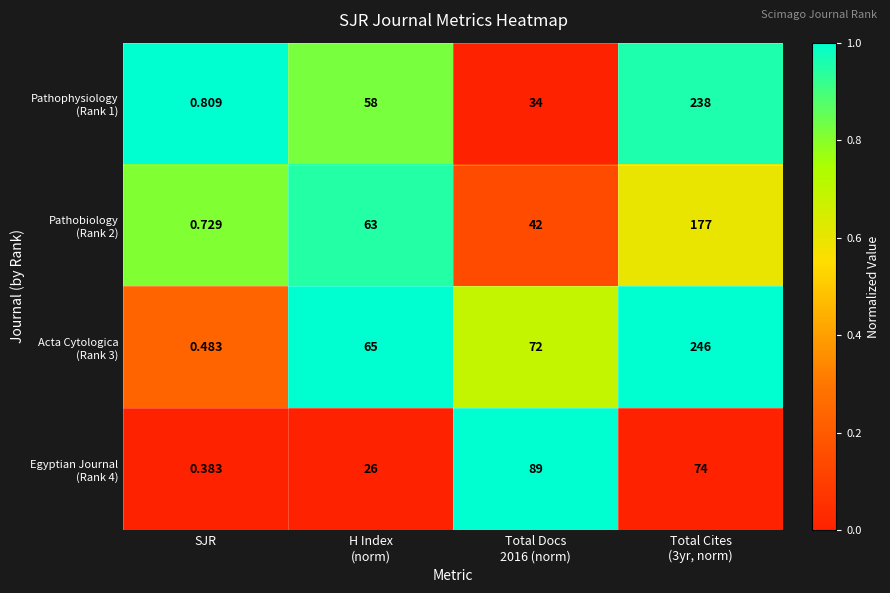

At how many categories does at least one series exceed 0?

4